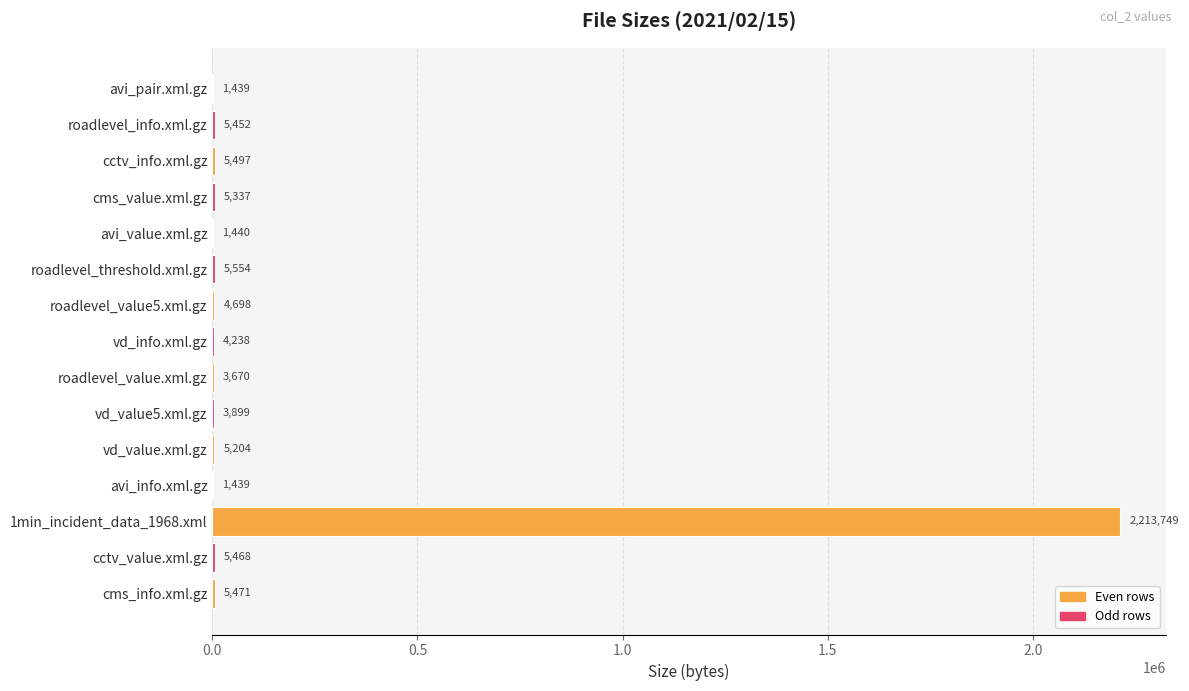

Reading top to bottom, what are all the values shown in this chart?

avi_pair.xml.gz=1439	roadlevel_info.xml.gz=5452	cctv_info.xml.gz=5497	cms_value.xml.gz=5337	avi_value.xml.gz=1440	roadlevel_threshold.xml.gz=5554	roadlevel_value5.xml.gz=4698	vd_info.xml.gz=4238	roadlevel_value.xml.gz=3670	vd_value5.xml.gz=3899	vd_value.xml.gz=5204	avi_info.xml.gz=1439	1min_incident_data_1968.xml=2213749	cctv_value.xml.gz=5468	cms_info.xml.gz=5471